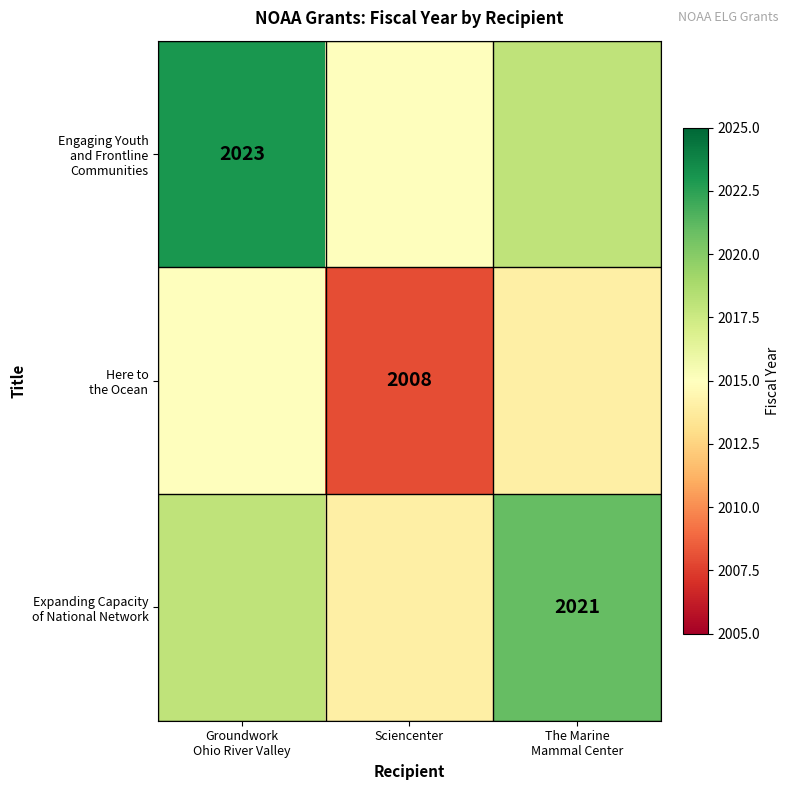

Is it true that Engaging Youth and Frontline Communities equals 586 at Groundwork Ohio River Valley?

False